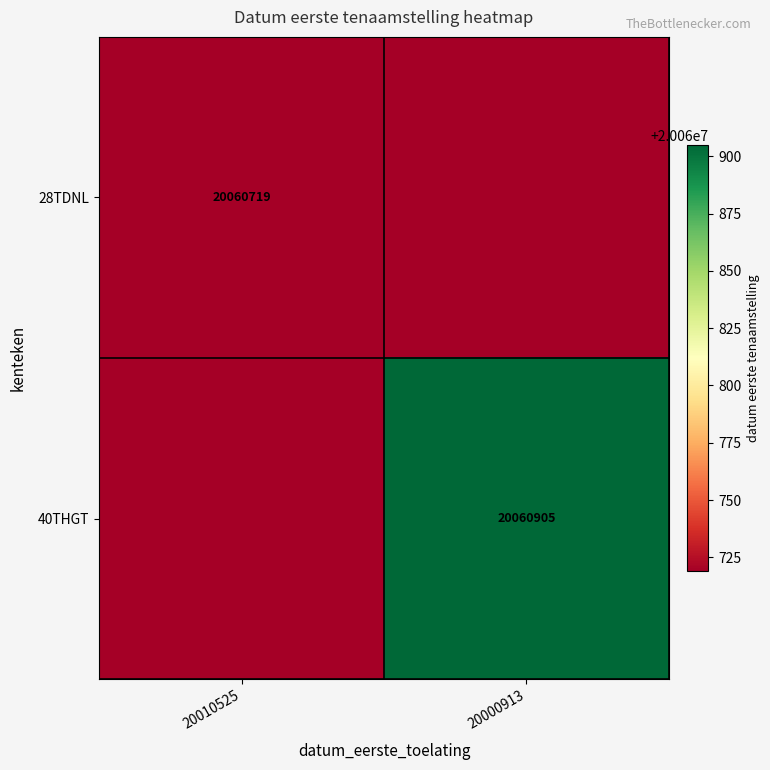

What is the spread (max minus min) of values at 20000913?

186